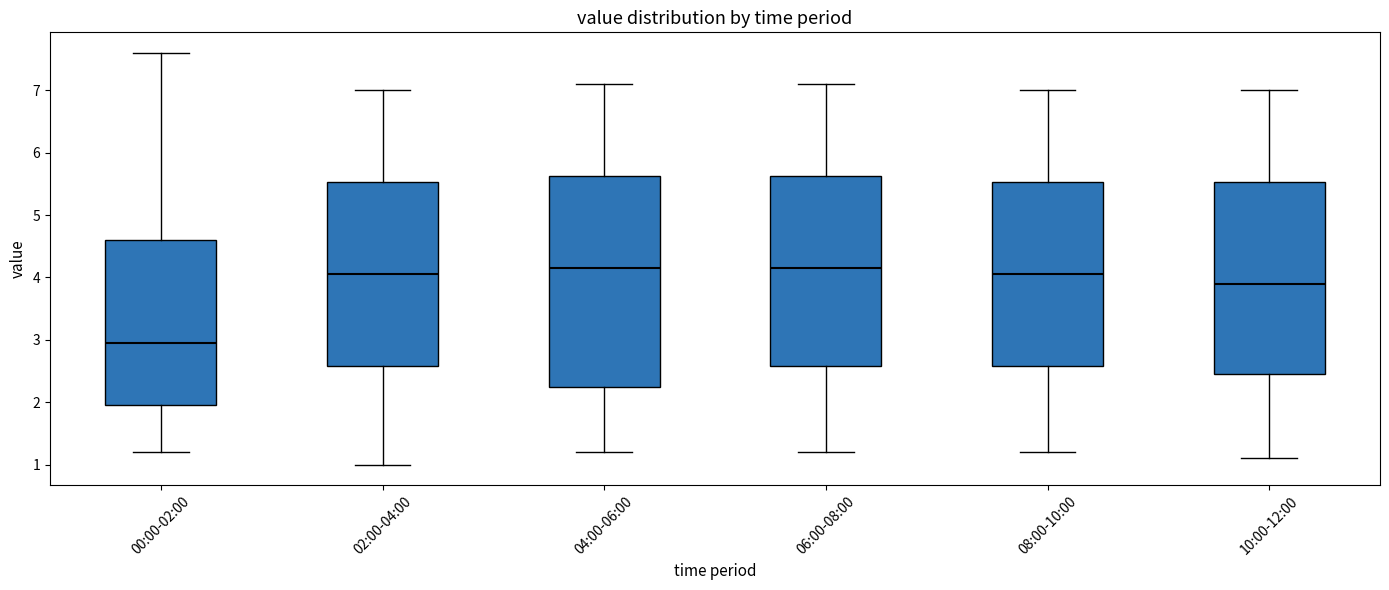

Comparing the boxes themselves (not the whiskers), which one is the tallest?

04:00-06:00